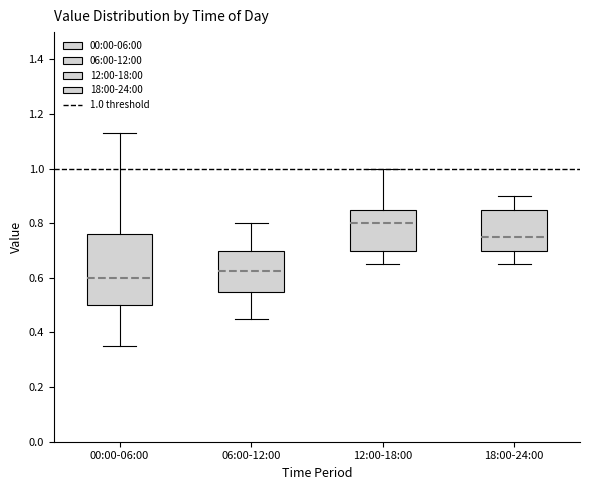

Where is the lower edge of the box for 18:00-24:00 on the y-axis? The values are not printed on the chart, so give them approximately, as read against the axis.

0.70